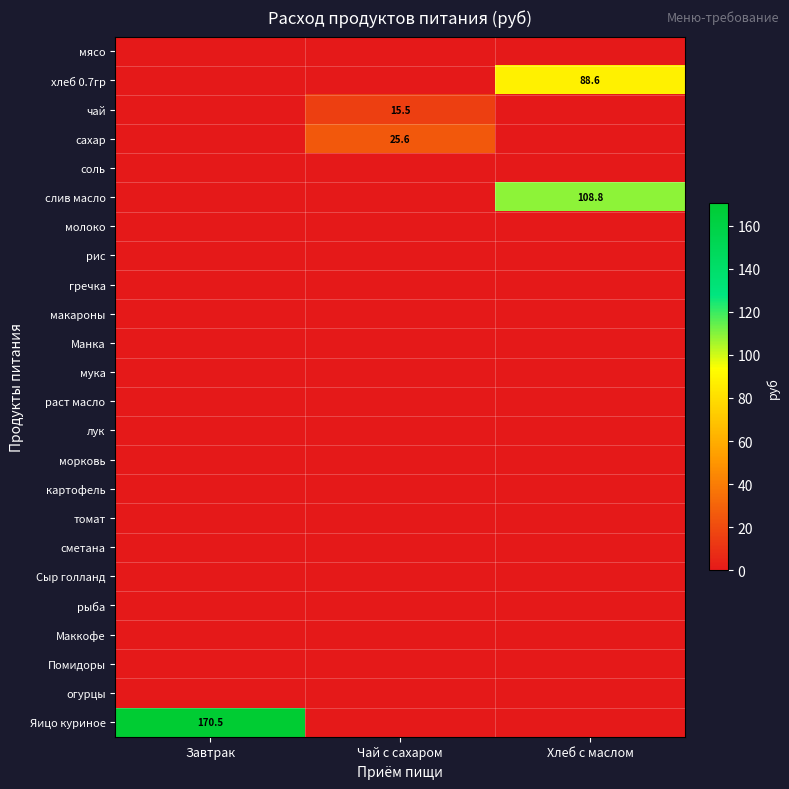

Is it true that хлеб 0.7гр equals 46.0 at Хлеб с маслом?

False